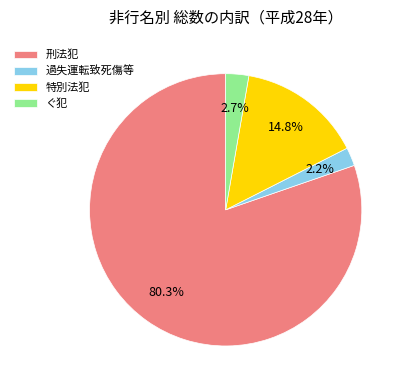

What percentage is NOT represented by 過失運転致死傷等?

97.8%